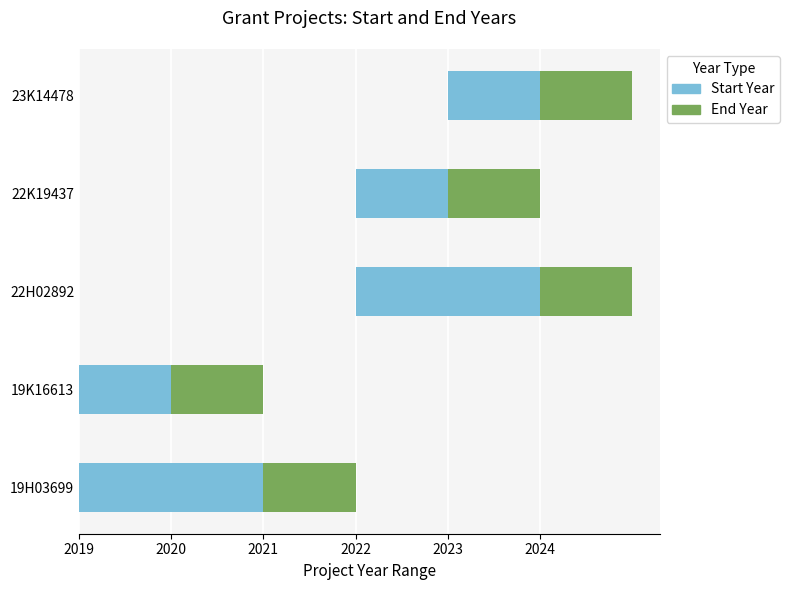

What is the highest value of the Start Year series?

2.0